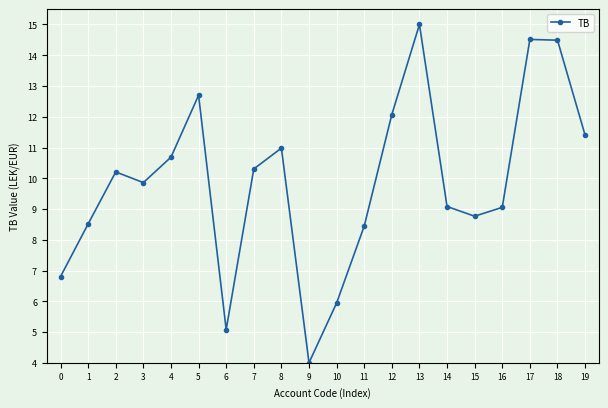

What is the value of the 1st point from the left?

6.8